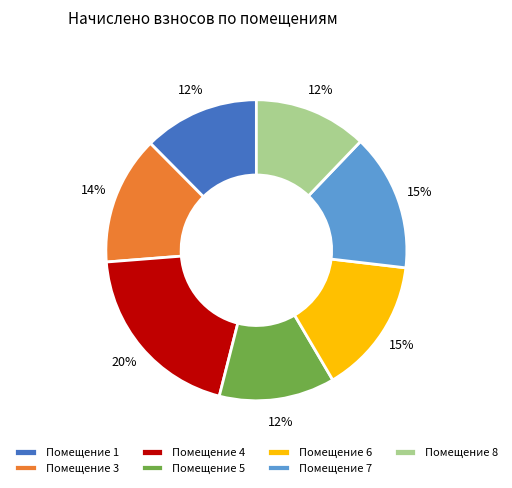

To the nearest percent, what is the difference between the Помещение 3 and Помещение 7 slice percentages?

1%